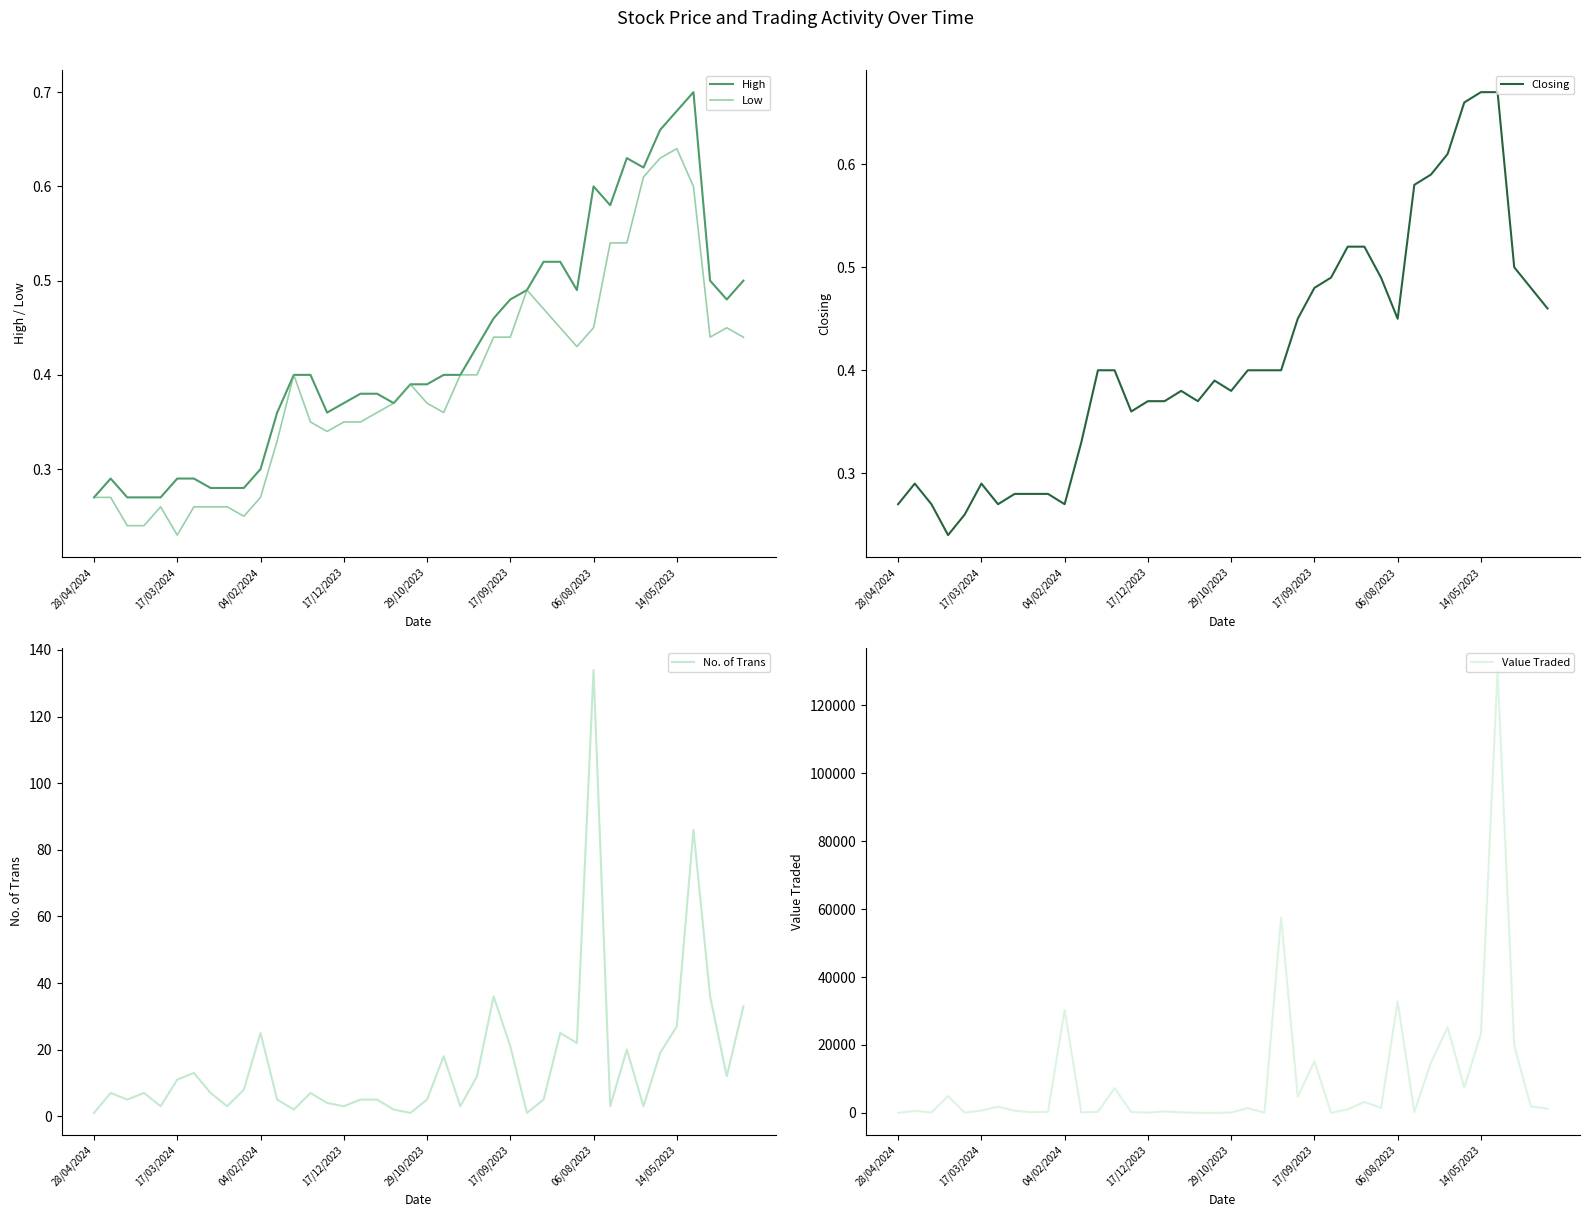

Count the number of categories in the chart.

40